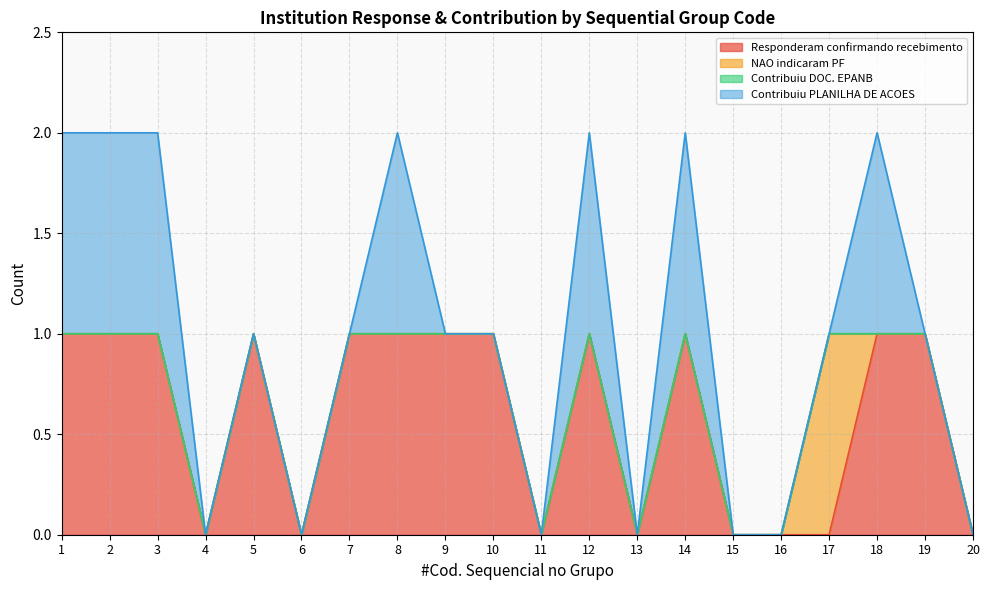

Where is Contribuiu PLANILHA DE ACOES nearest to the value 0?

4